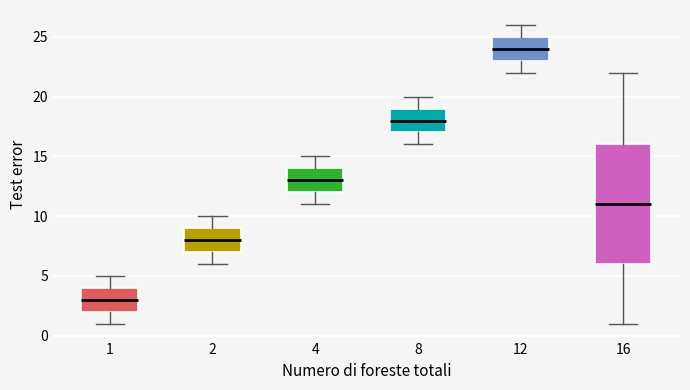

Comparing the boxes themselves (not the whiskers), which one is the tallest?

16